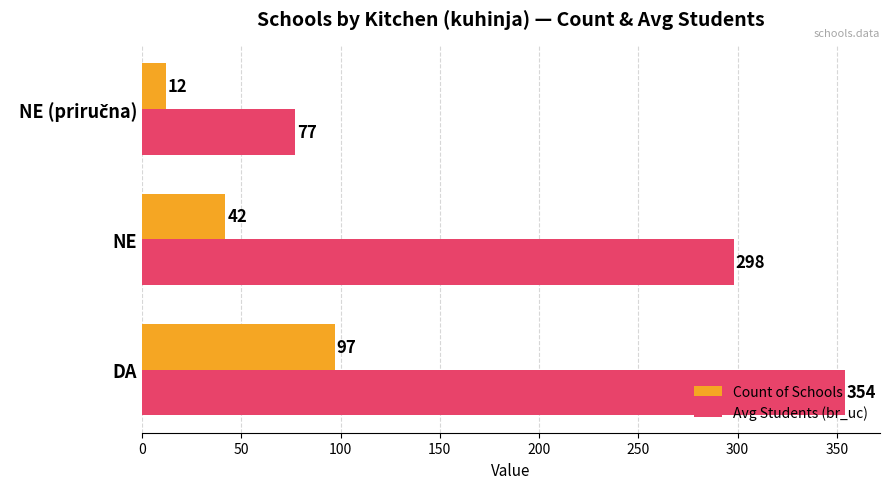

What is the average value of the Avg Students (br_uc) series?

243